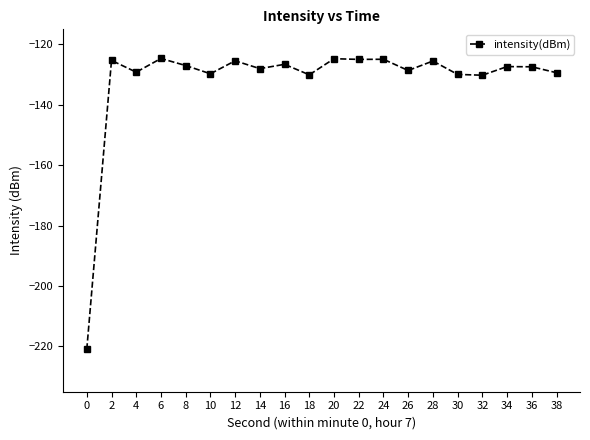

At which category does the data reach its first local peak?

2